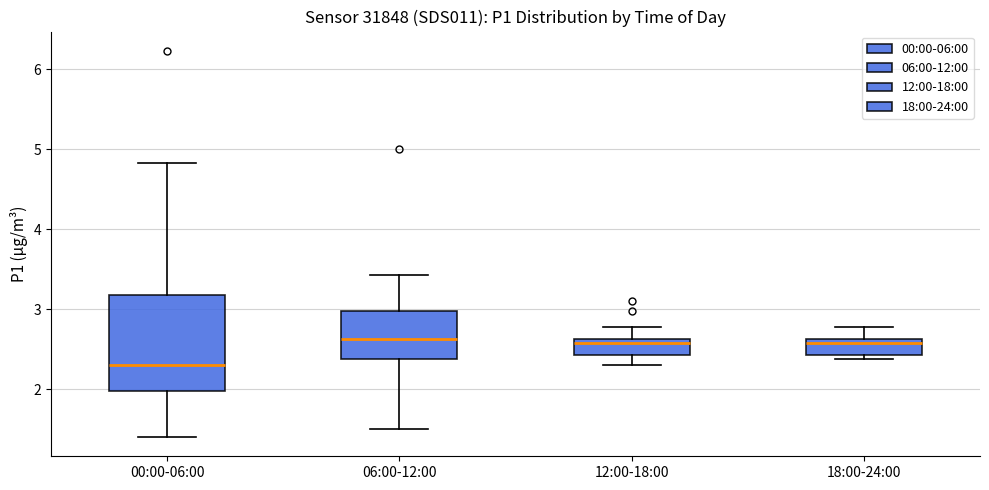

Comparing the boxes themselves (not the whiskers), which one is the tallest?

00:00-06:00